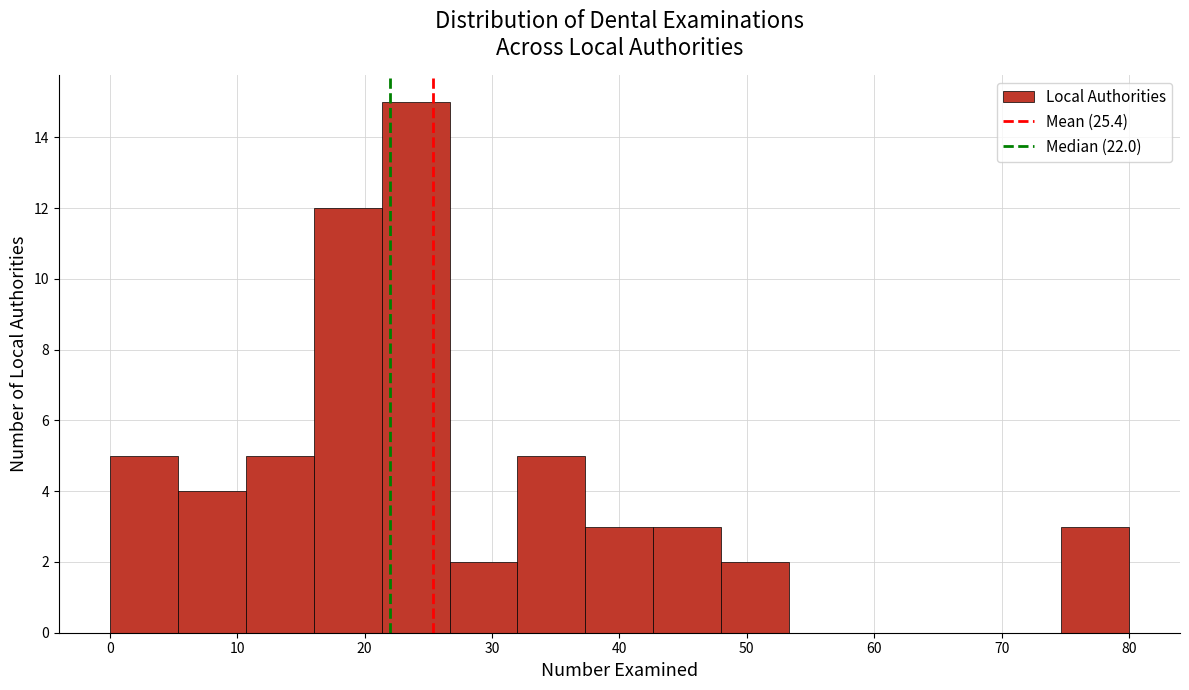

Reading left to right, list every bar in this chart as the range it spans on the x-axis followed by its height. Neither the bar edges nor the heights are printed on the chart, so give them approximately, as read against the axes.

0 to 5: 5
5 to 11: 4
11 to 16: 5
16 to 21: 12
21 to 27: 15
27 to 32: 2
32 to 37: 5
37 to 43: 3
43 to 48: 3
48 to 53: 2
53 to 59: 0
59 to 64: 0
64 to 69: 0
69 to 75: 0
75 to 80: 3